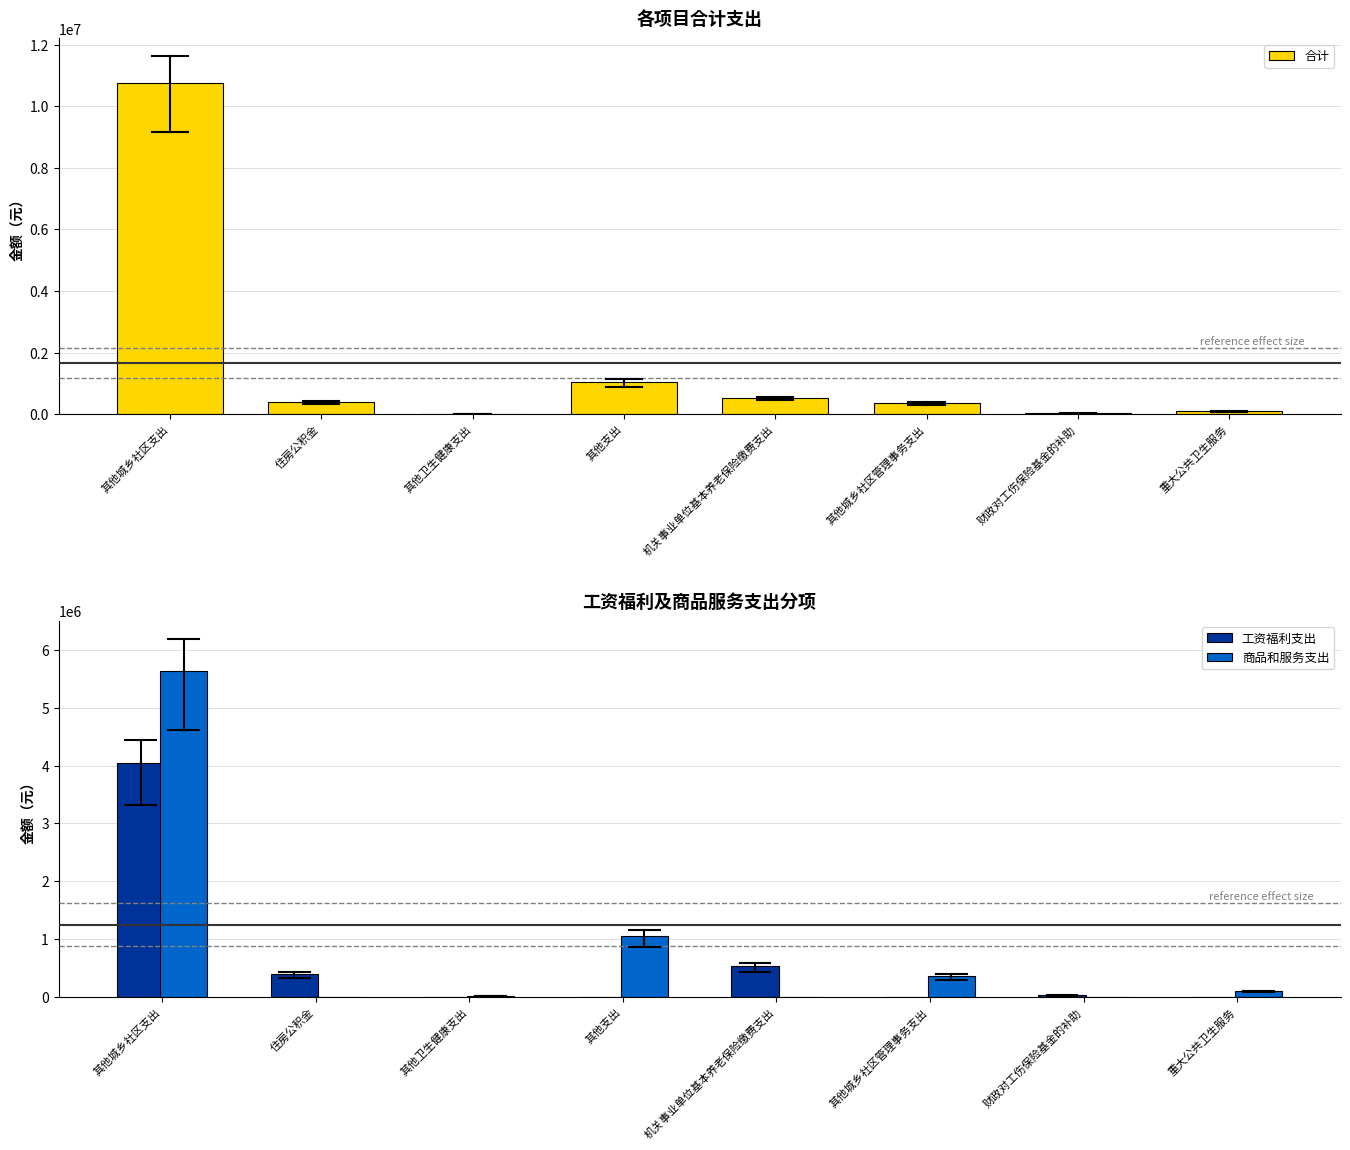

Rank the series by their maximum value, from lowest to highest.

工资福利支出, 商品和服务支出, 合计